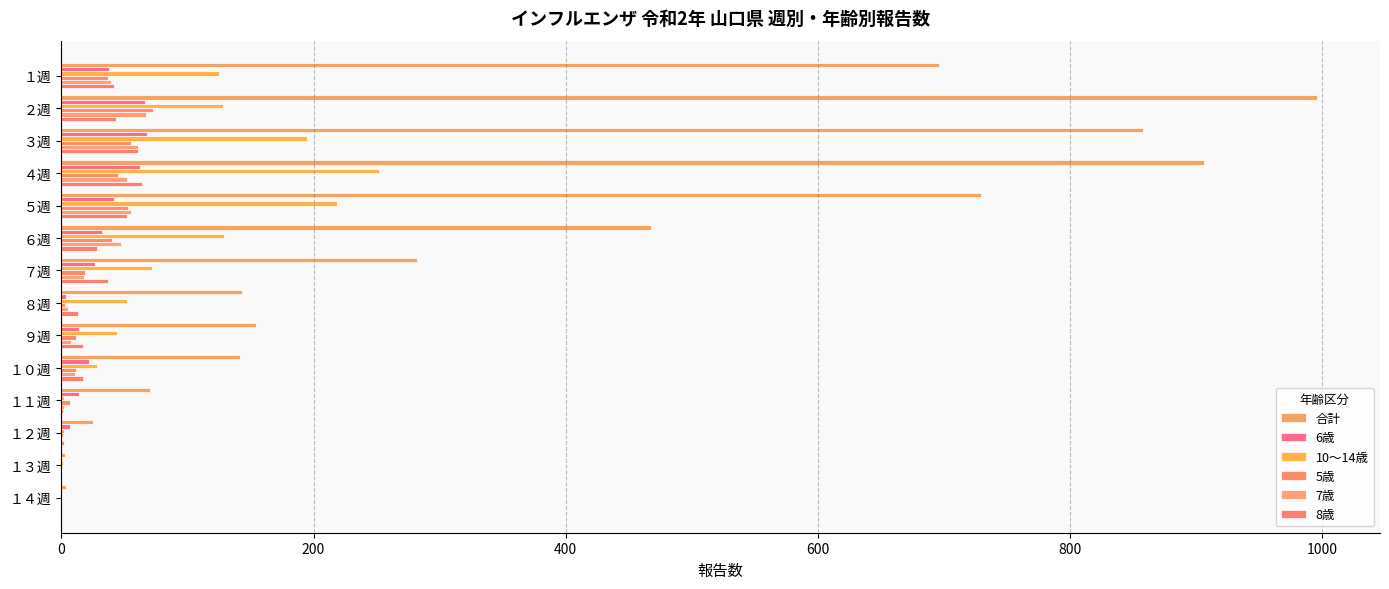

How many categories are shown in the chart?

14